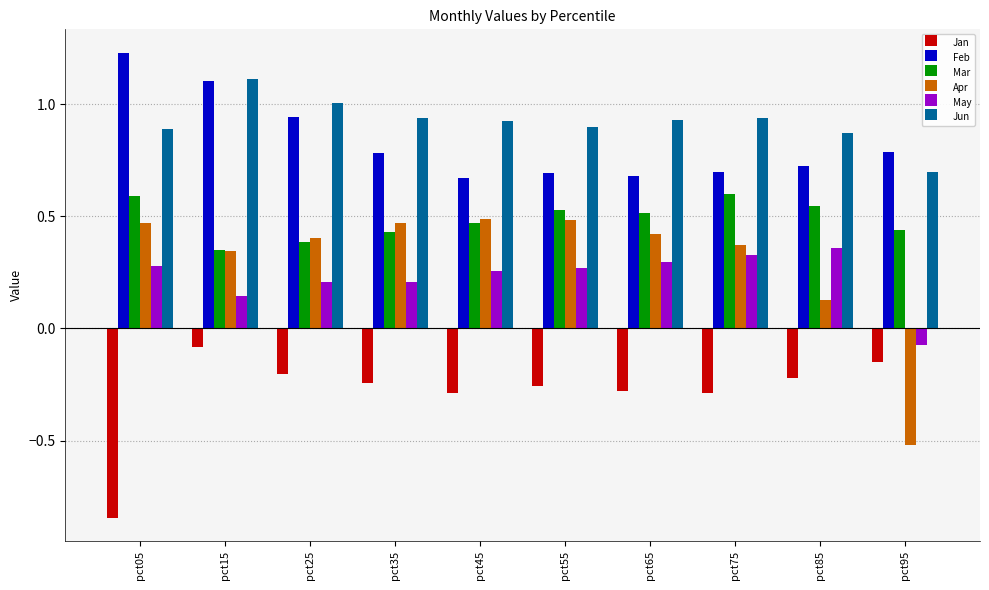

What is the sum of all Jan values?

-2.9